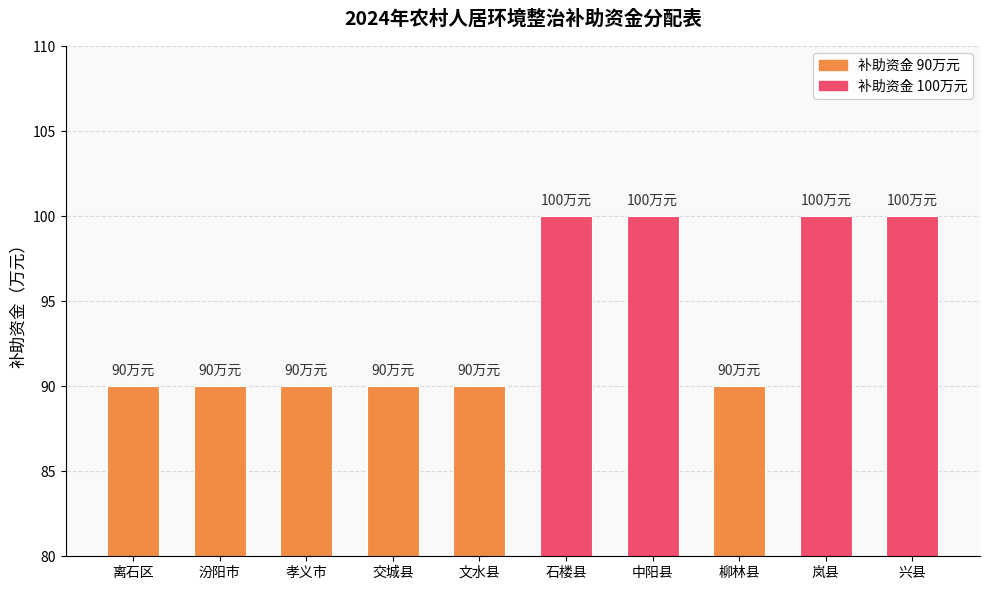

What is the minimum value shown in the chart?

90